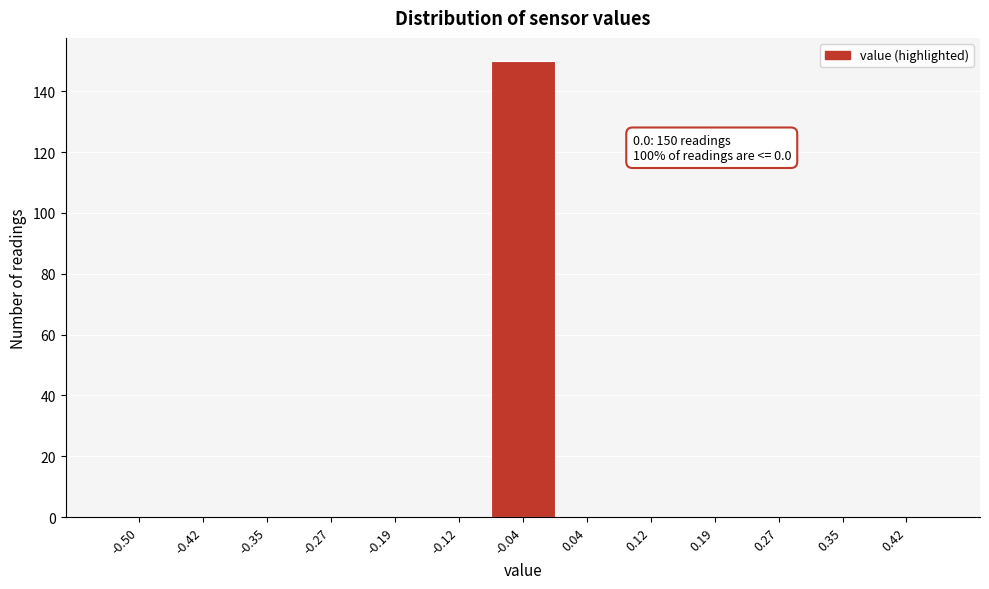

Reading left to right, what are all the values shown in this chart?

-0.50=0	-0.42=0	-0.35=0	-0.27=0	-0.19=0	-0.12=0	-0.04=150	0.04=0	0.12=0	0.19=0	0.27=0	0.35=0	0.42=0